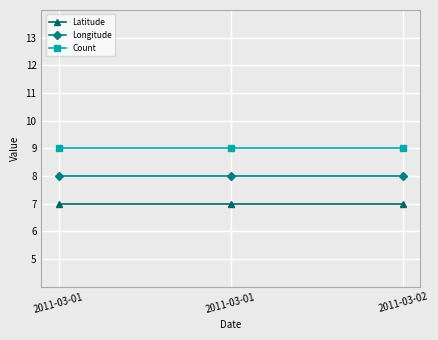

Which series changed the most between 2011-03-01 and 2011-03-02?

Latitude